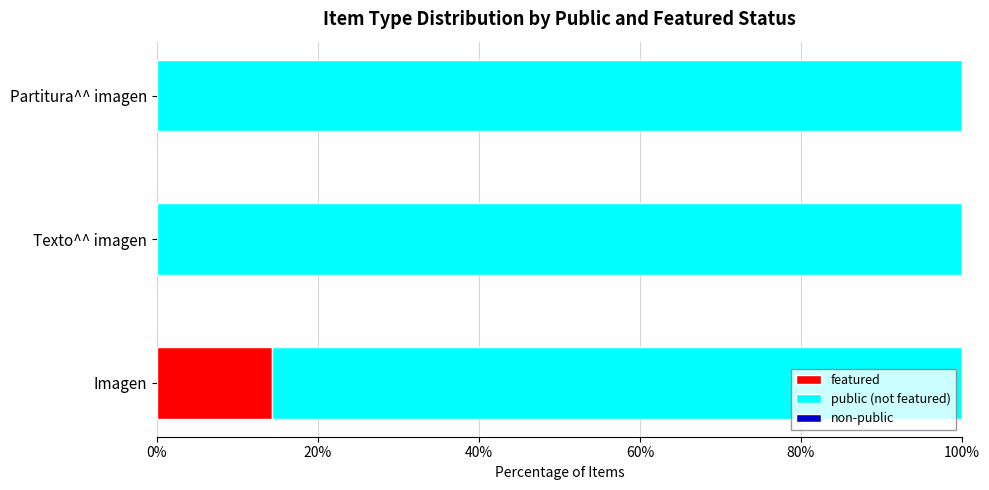

What is the total value across all series at Texto^^ imagen?

100.0